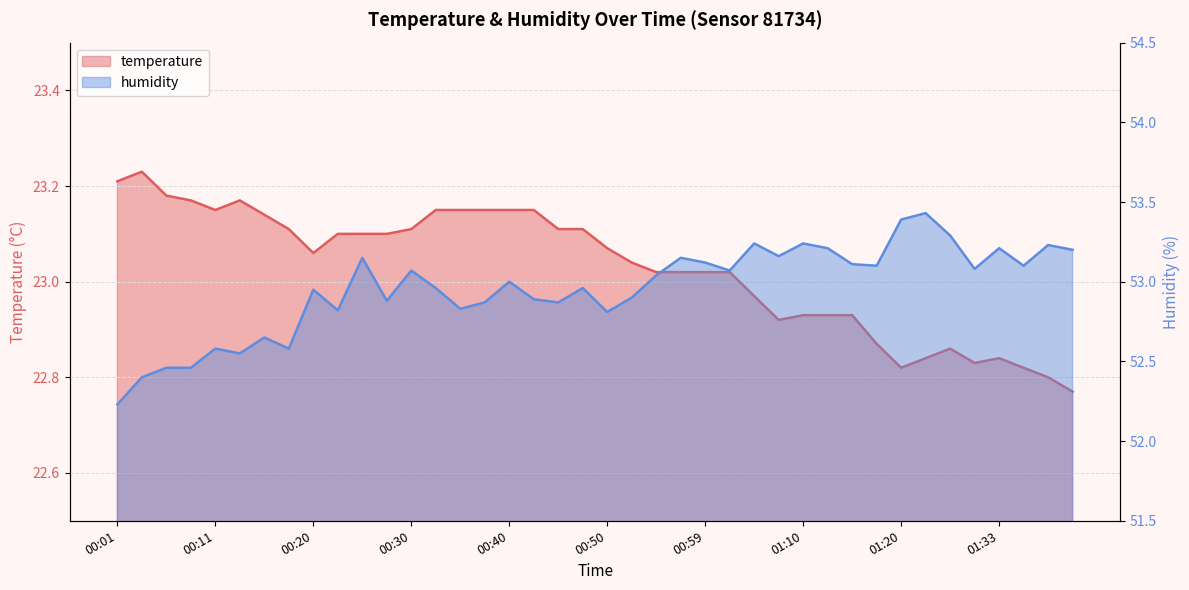

How many data points does each series have?

40